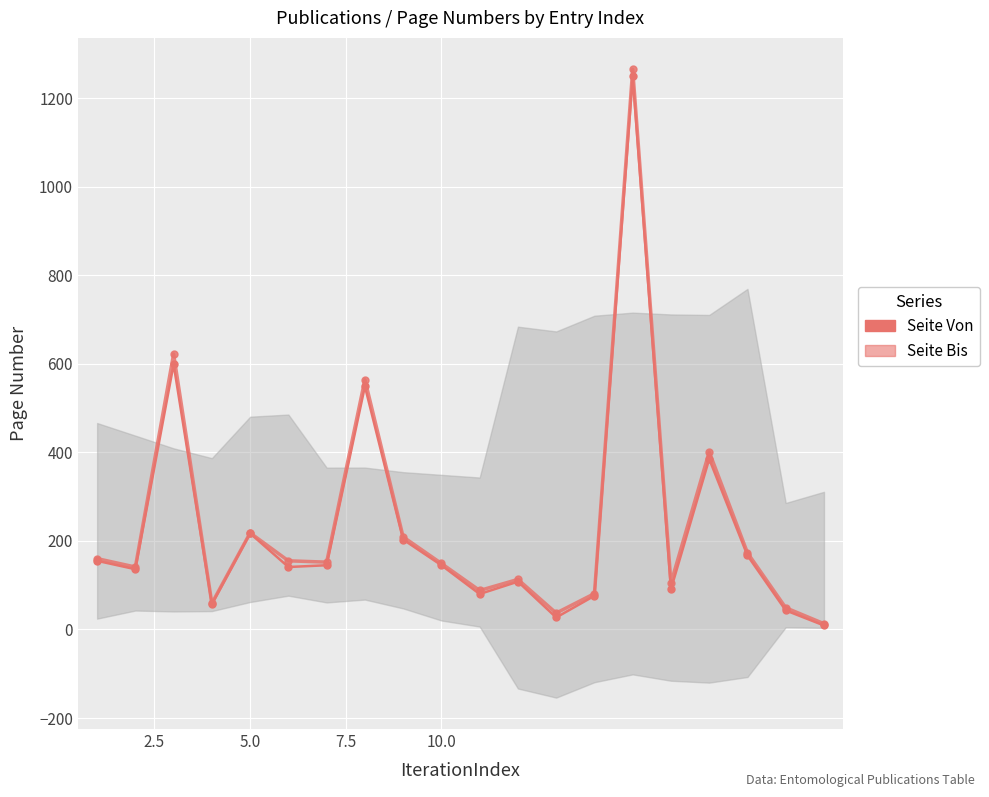

What is the smallest value displayed?

9